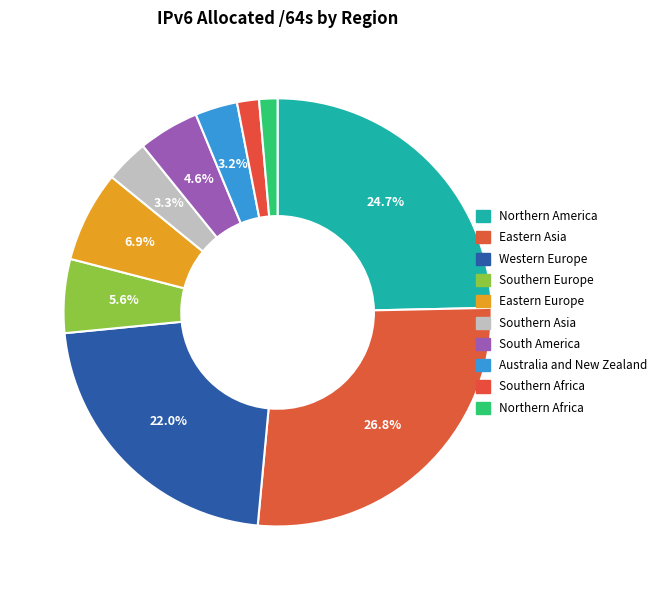

Does any single category account for the majority?

No